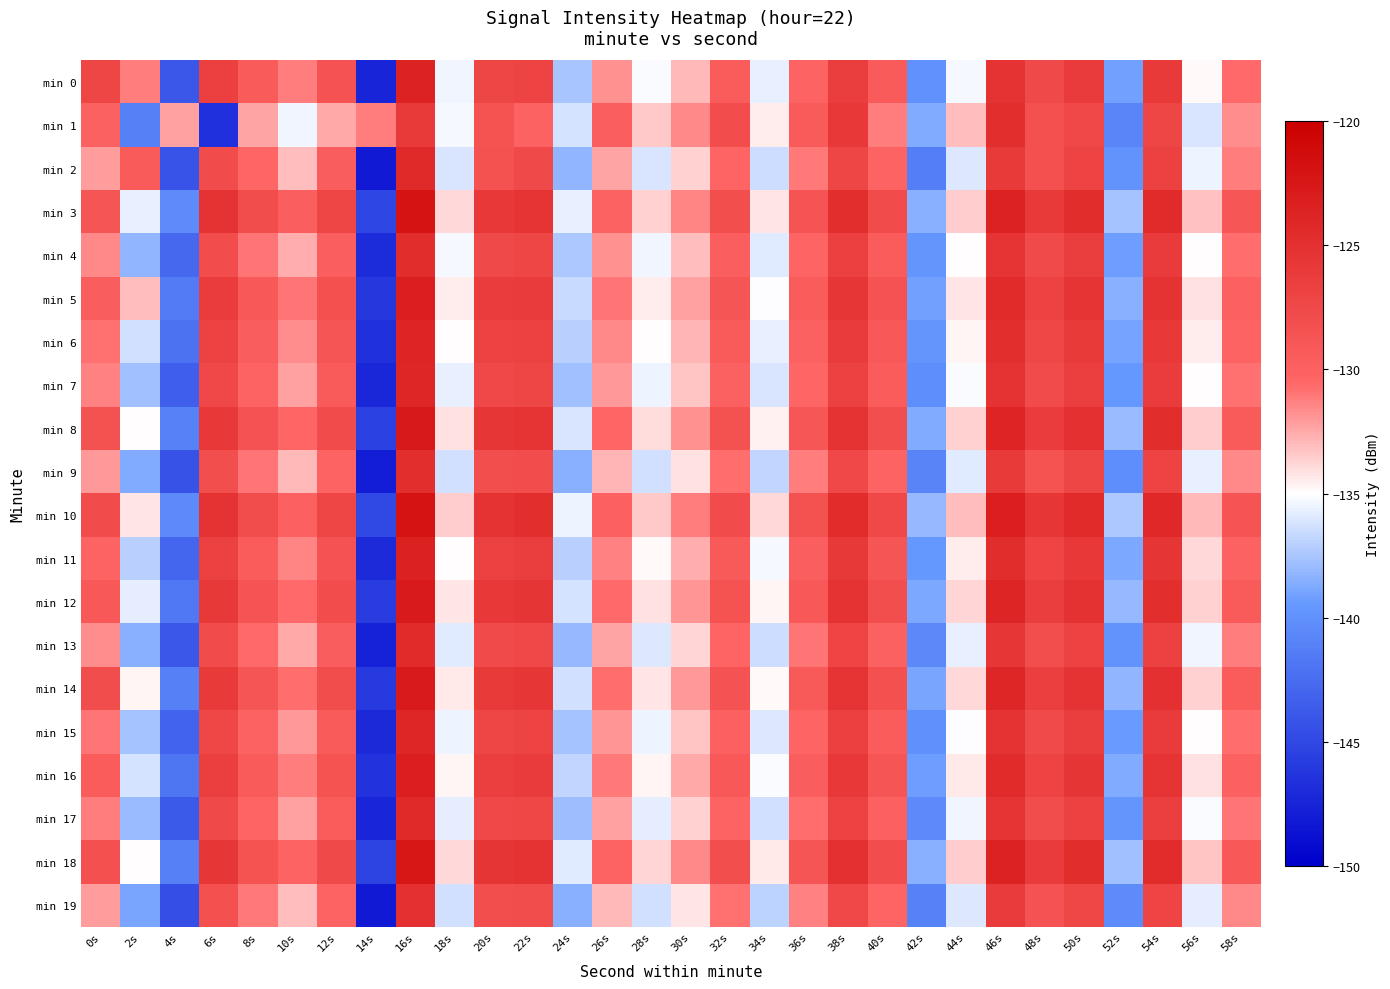

What is the smallest value displayed?

-148.2